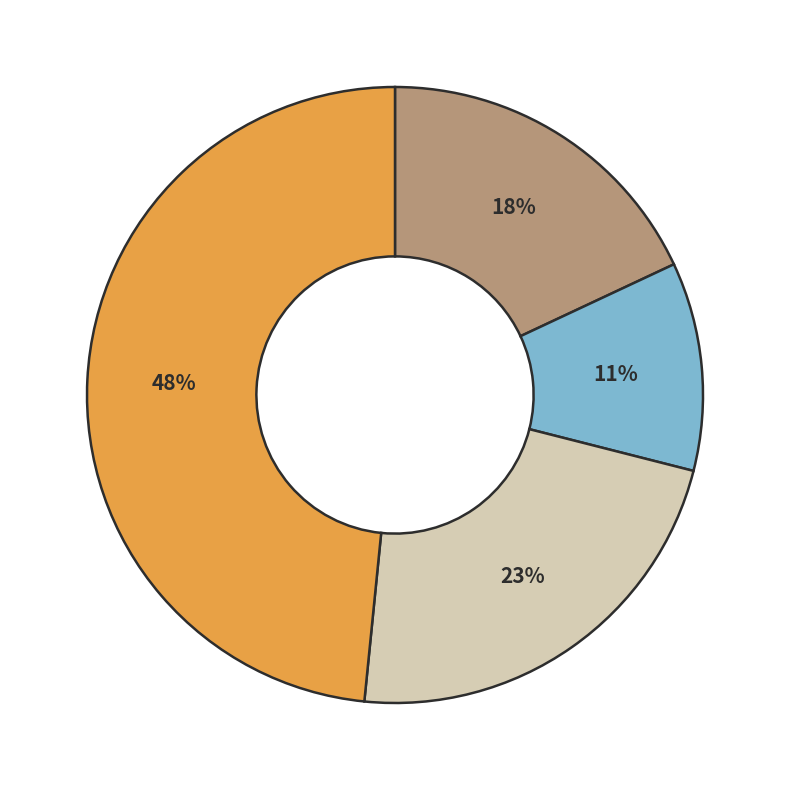

To the nearest percent, what is the average slice percentage?

25%